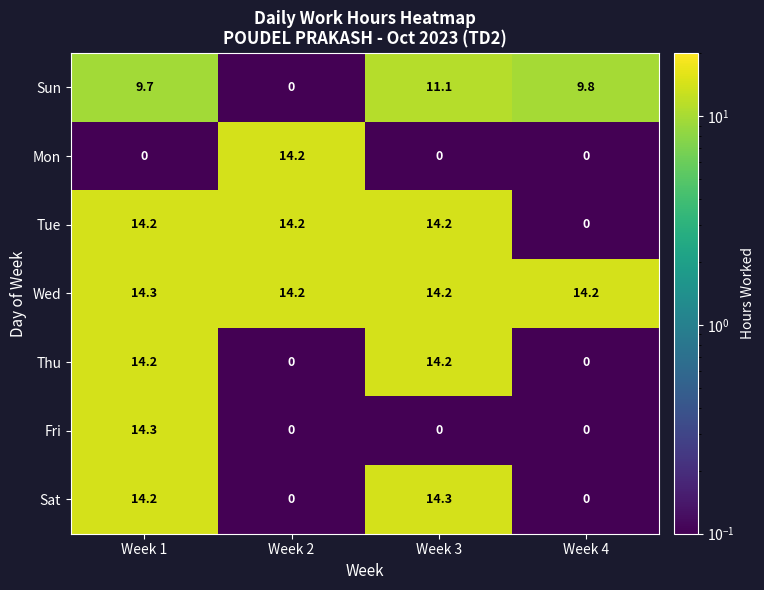

At which category is the sum across all series the highest?

Week 1